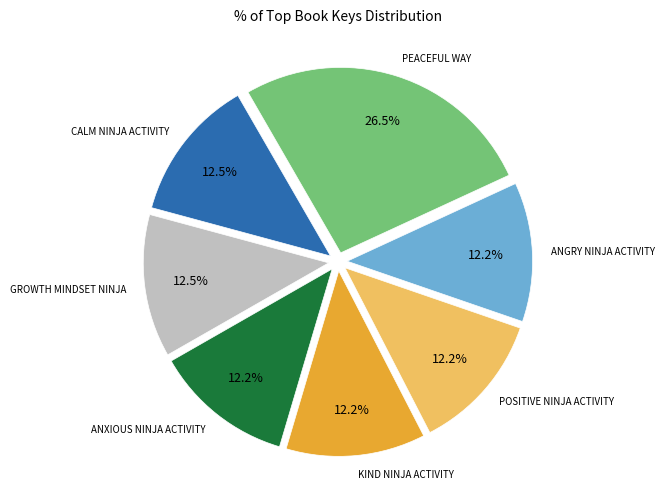

Does any single category account for the majority?

No